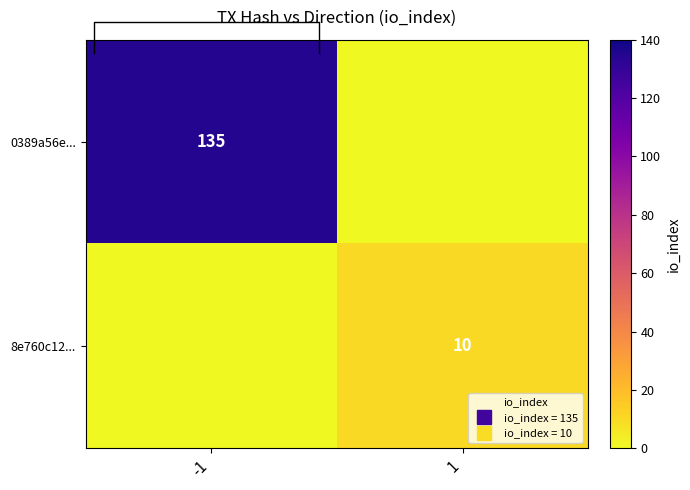

How many 8e760c12... values are between 0 and 10?

2